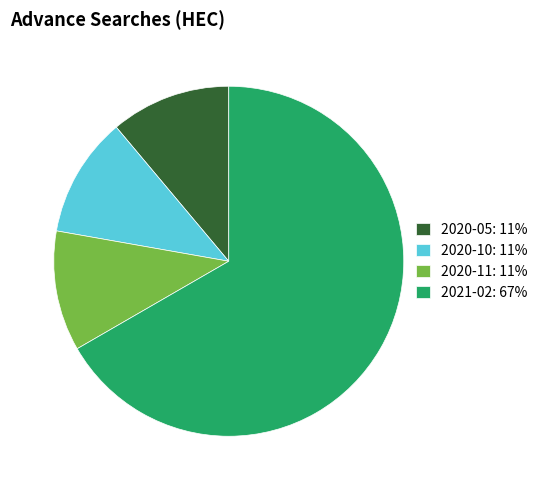

Does any single category account for the majority?

Yes